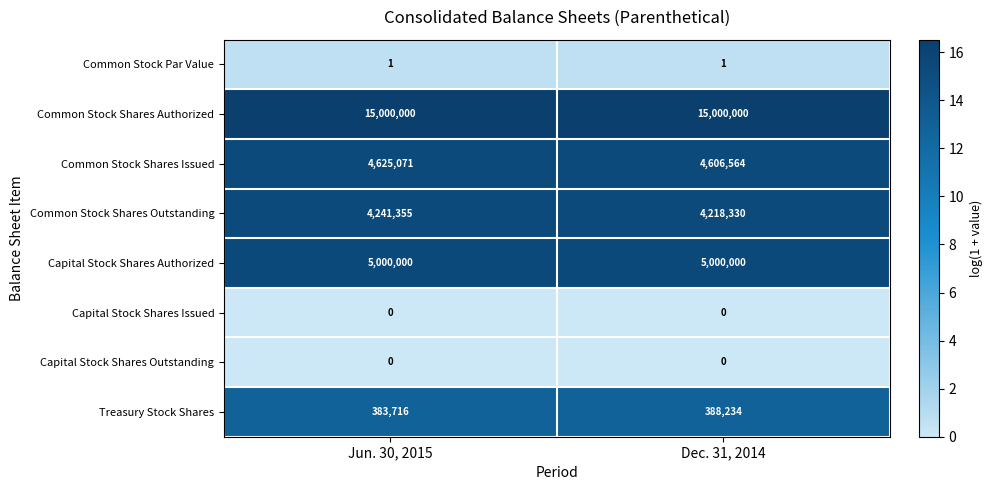

What is the difference between the highest and lowest values at Dec. 31, 2014?

15000000